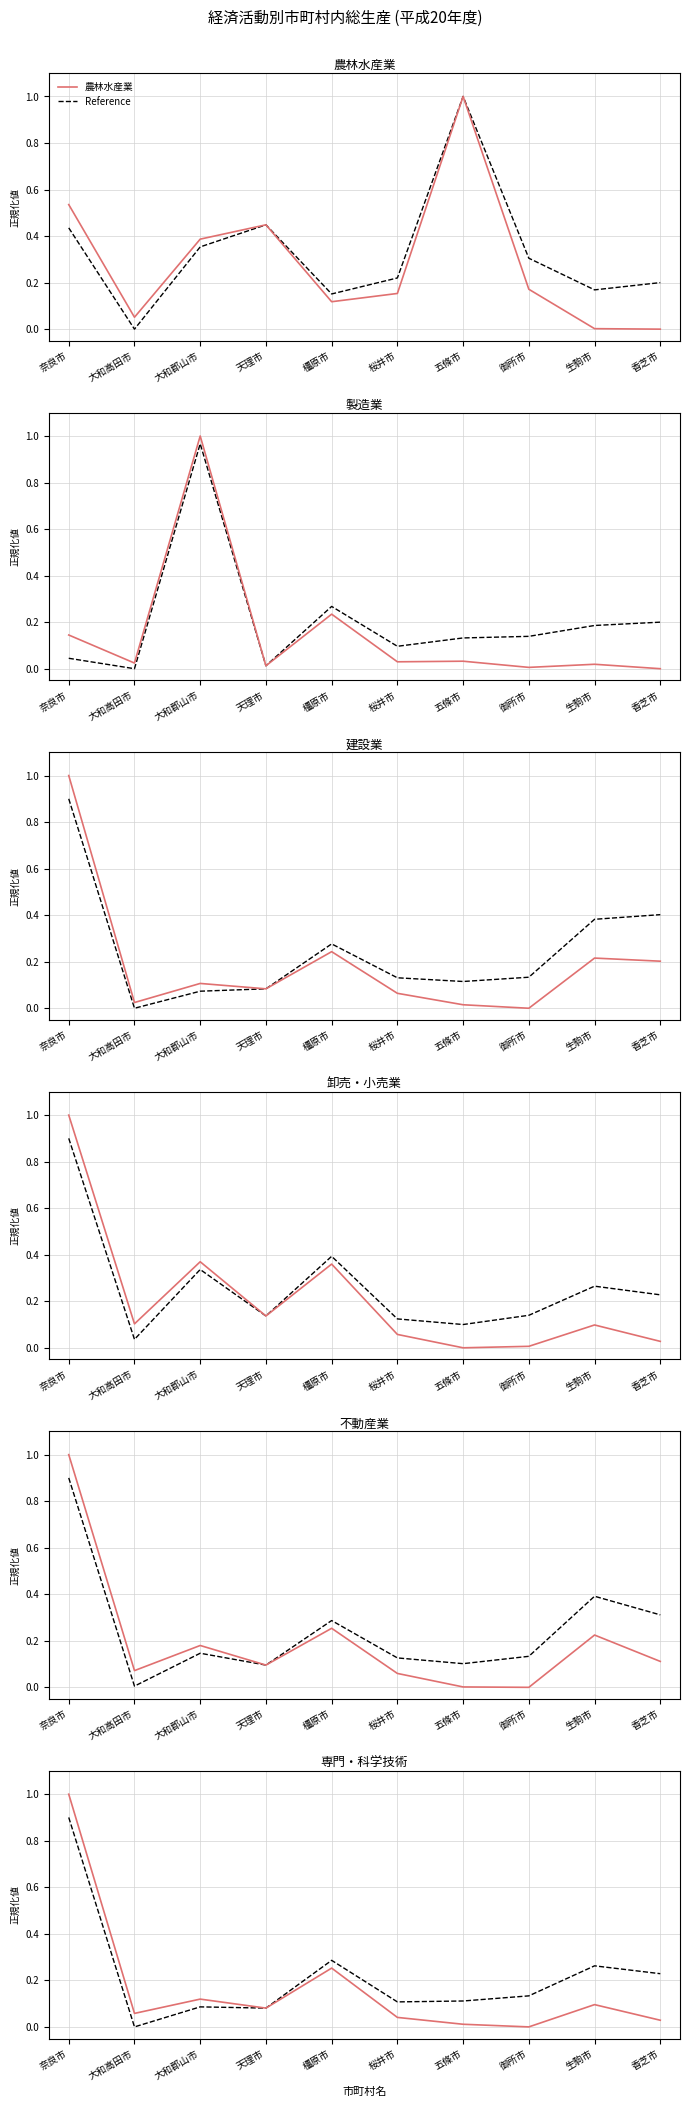

Reading left to right, list all the values displayed in this chart.

農林水産業: 奈良市=0.5	大和高田市=0.1	大和郡山市=0.4	天理市=0.4	橿原市=0.1	桜井市=0.2	五條市=1.0	御所市=0.2	生駒市=0.0	香芝市=0.0
製造業: 奈良市=0.1	大和高田市=0.0	大和郡山市=1.0	天理市=0.0	橿原市=0.2	桜井市=0.0	五條市=0.0	御所市=0.0	生駒市=0.0	香芝市=0.0
建設業: 奈良市=1.0	大和高田市=0.0	大和郡山市=0.1	天理市=0.1	橿原市=0.2	桜井市=0.1	五條市=0.0	御所市=0.0	生駒市=0.2	香芝市=0.2
卸売・小売業: 奈良市=1.0	大和高田市=0.1	大和郡山市=0.4	天理市=0.1	橿原市=0.4	桜井市=0.1	五條市=0.0	御所市=0.0	生駒市=0.1	香芝市=0.0
不動産業: 奈良市=1.0	大和高田市=0.1	大和郡山市=0.2	天理市=0.1	橿原市=0.3	桜井市=0.1	五條市=0.0	御所市=0.0	生駒市=0.2	香芝市=0.1
専門・科学技術: 奈良市=1.0	大和高田市=0.1	大和郡山市=0.1	天理市=0.1	橿原市=0.3	桜井市=0.0	五條市=0.0	御所市=0.0	生駒市=0.1	香芝市=0.0